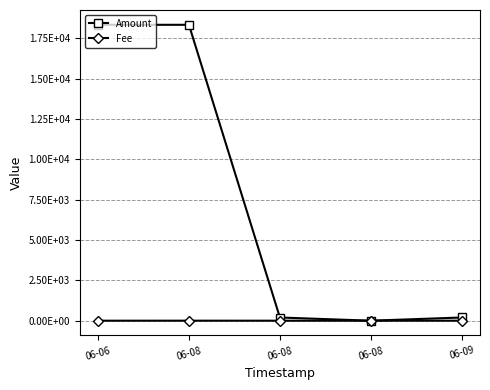

What are all the series names shown in the legend?

Amount, Fee